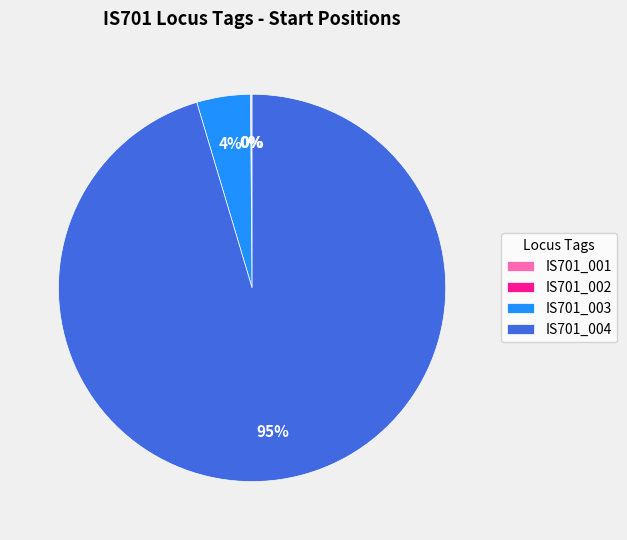

True or false: IS701_003 accounts for 16% of the total.

False